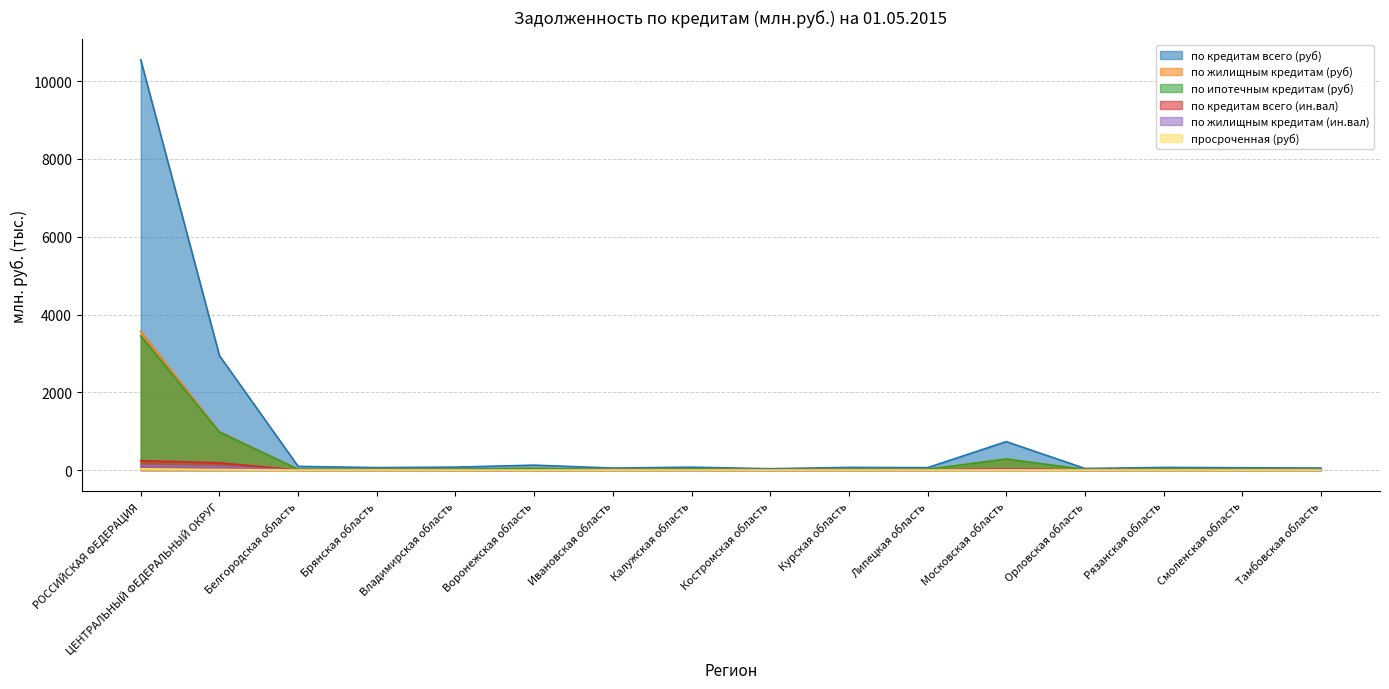

What is the greatest value displayed?

10547.9